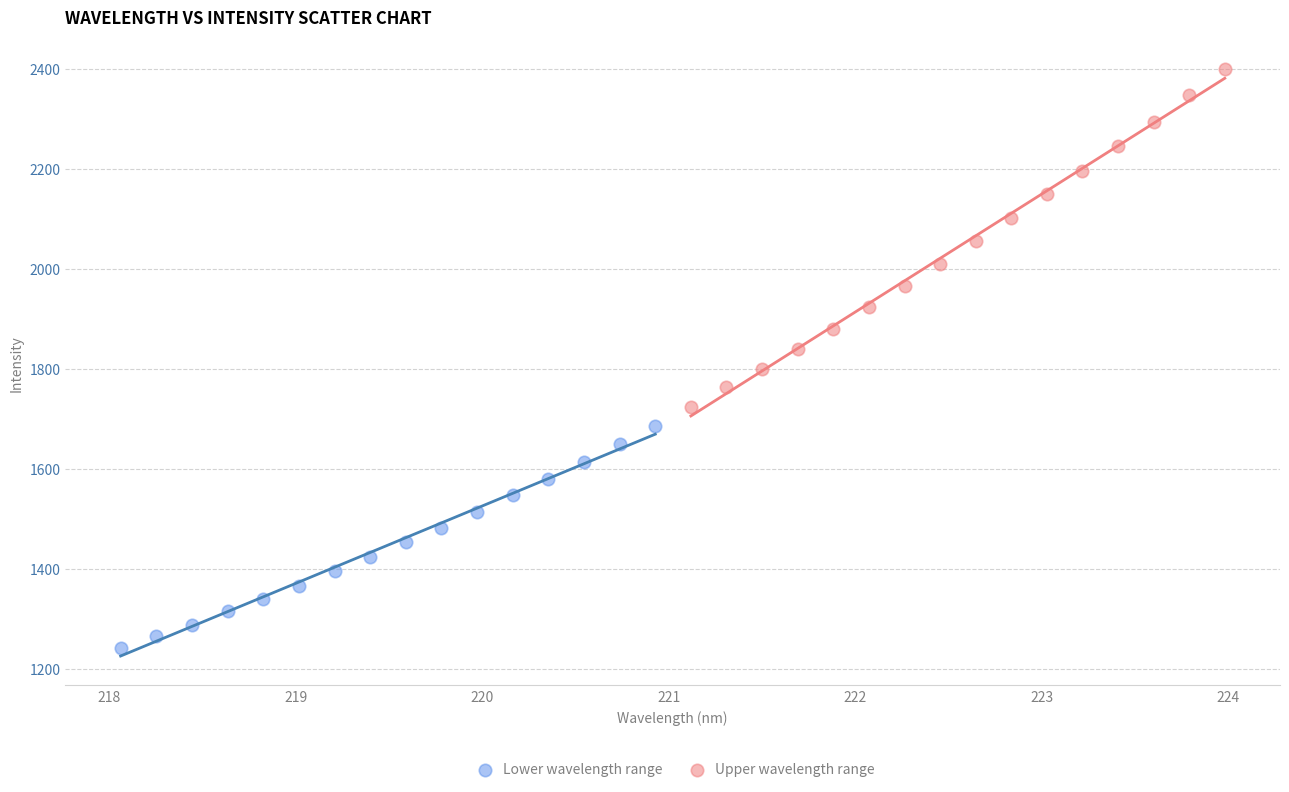

What are all the series names shown in the legend?

Lower wavelength range, Upper wavelength range